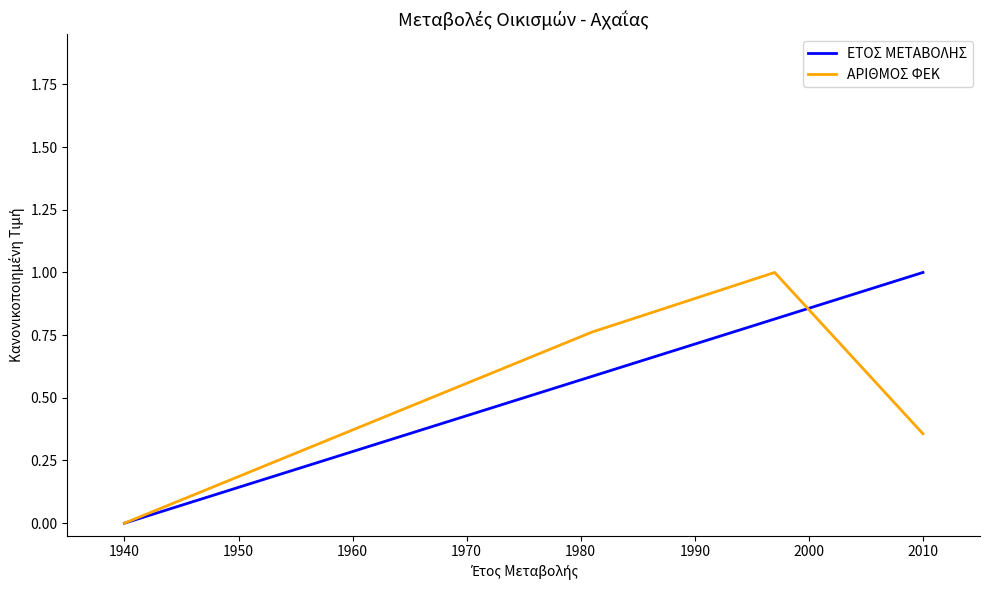

Between 1950 and 1960, which series saw the biggest shift?

ΑΡΙΘΜΟΣ ΦΕΚ